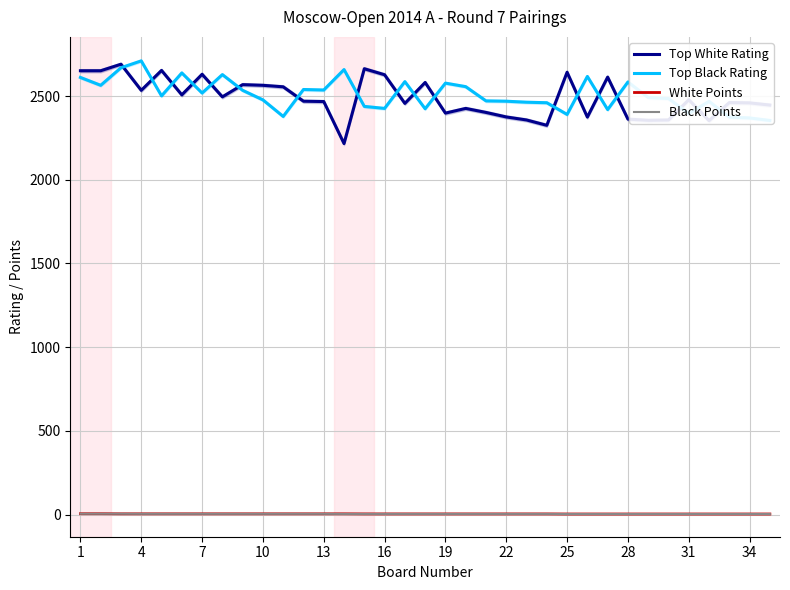

What is the difference between the maximum and second lowest values in the Top White Rating series?

365.0